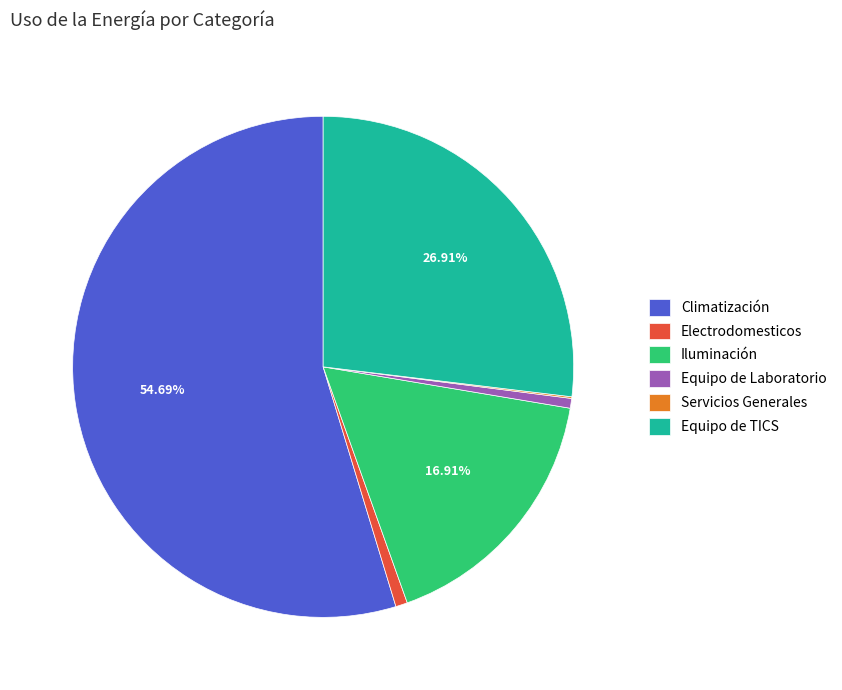

To the nearest percent, what is the combined percentage of Equipo de TICS and Equipo de Laboratorio?

28%